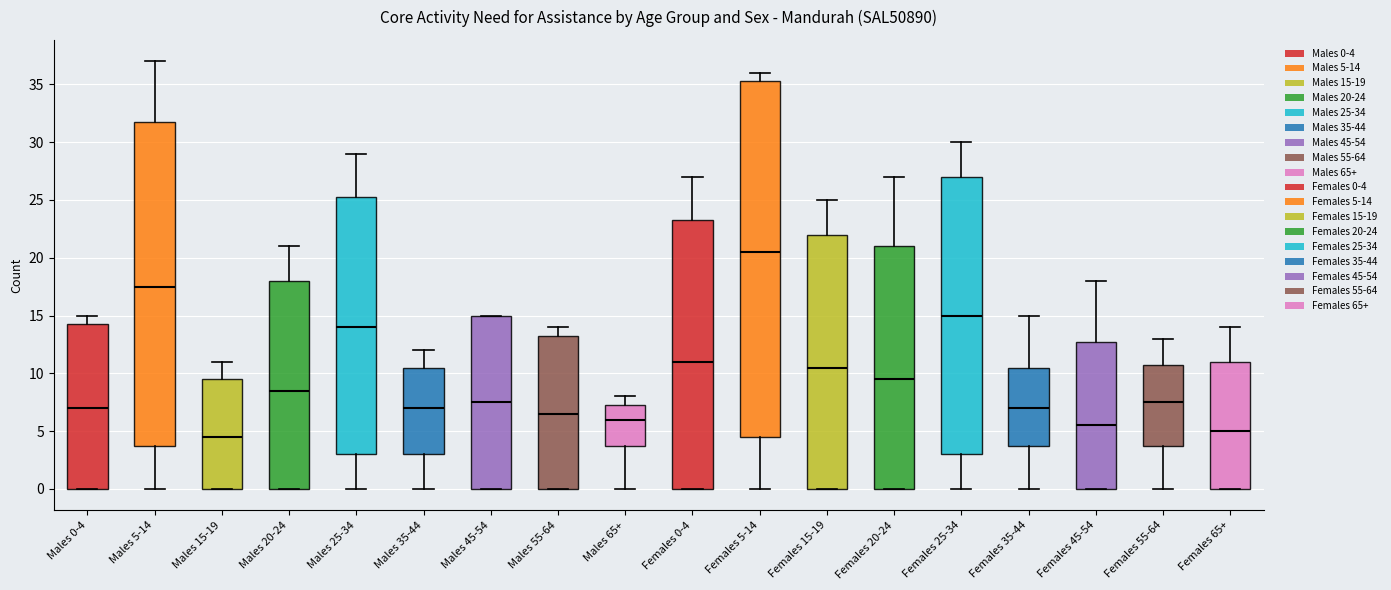

Reading left to right, transcribe this box plot: for each box, give where its median line is, the range the box spans, and where its two whiskers end, as read against the y-axis. The values are not printed on the chart, so give them approximately, as read against the axis.

Males 0-4: median 7.0, box 0.0 to 14.5, whiskers 0.0 to 15.0
Males 5-14: median 17.5, box 4.0 to 32.0, whiskers 0.0 to 37.0
Males 15-19: median 4.5, box 0.0 to 9.5, whiskers 0.0 to 11.0
Males 20-24: median 8.5, box 0.0 to 18.0, whiskers 0.0 to 21.0
Males 25-34: median 14.0, box 3.0 to 25.5, whiskers 0.0 to 29.0
Males 35-44: median 7.0, box 3.0 to 10.5, whiskers 0.0 to 12.0
Males 45-54: median 7.5, box 0.0 to 15.0, whiskers 0.0 to 15.0
Males 55-64: median 6.5, box 0.0 to 13.5, whiskers 0.0 to 14.0
Males 65+: median 6.0, box 4.0 to 7.5, whiskers 0.0 to 8.0
Females 0-4: median 11.0, box 0.0 to 23.5, whiskers 0.0 to 27.0
Females 5-14: median 20.5, box 4.5 to 35.5, whiskers 0.0 to 36.0
Females 15-19: median 10.5, box 0.0 to 22.0, whiskers 0.0 to 25.0
Females 20-24: median 9.5, box 0.0 to 21.0, whiskers 0.0 to 27.0
Females 25-34: median 15.0, box 3.0 to 27.0, whiskers 0.0 to 30.0
Females 35-44: median 7.0, box 4.0 to 10.5, whiskers 0.0 to 15.0
Females 45-54: median 5.5, box 0.0 to 13.0, whiskers 0.0 to 18.0
Females 55-64: median 7.5, box 4.0 to 11.0, whiskers 0.0 to 13.0
Females 65+: median 5.0, box 0.0 to 11.0, whiskers 0.0 to 14.0